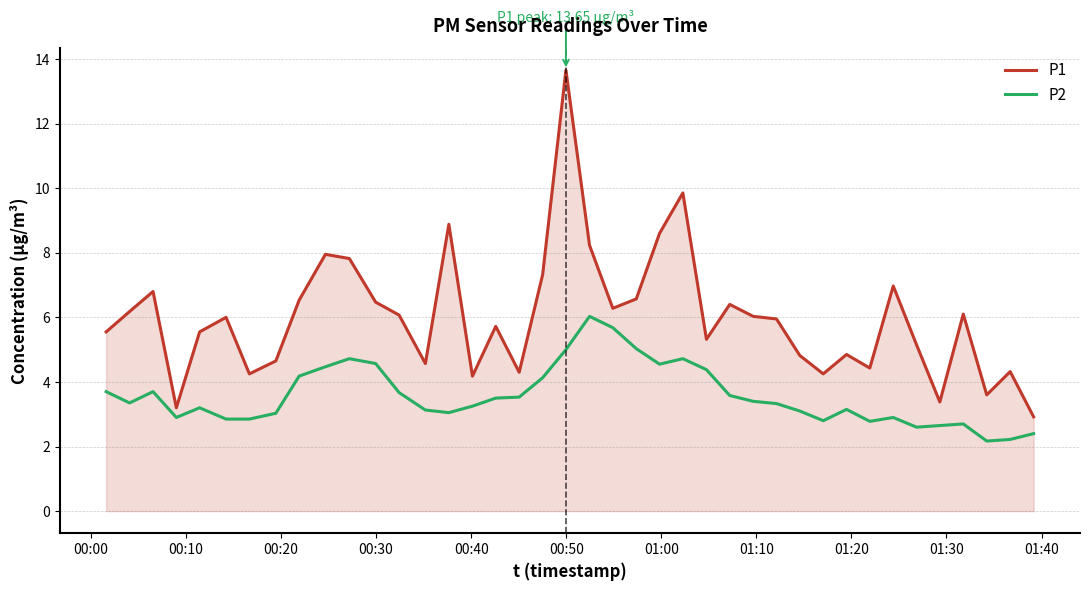

What is the maximum value for P2?

6.0